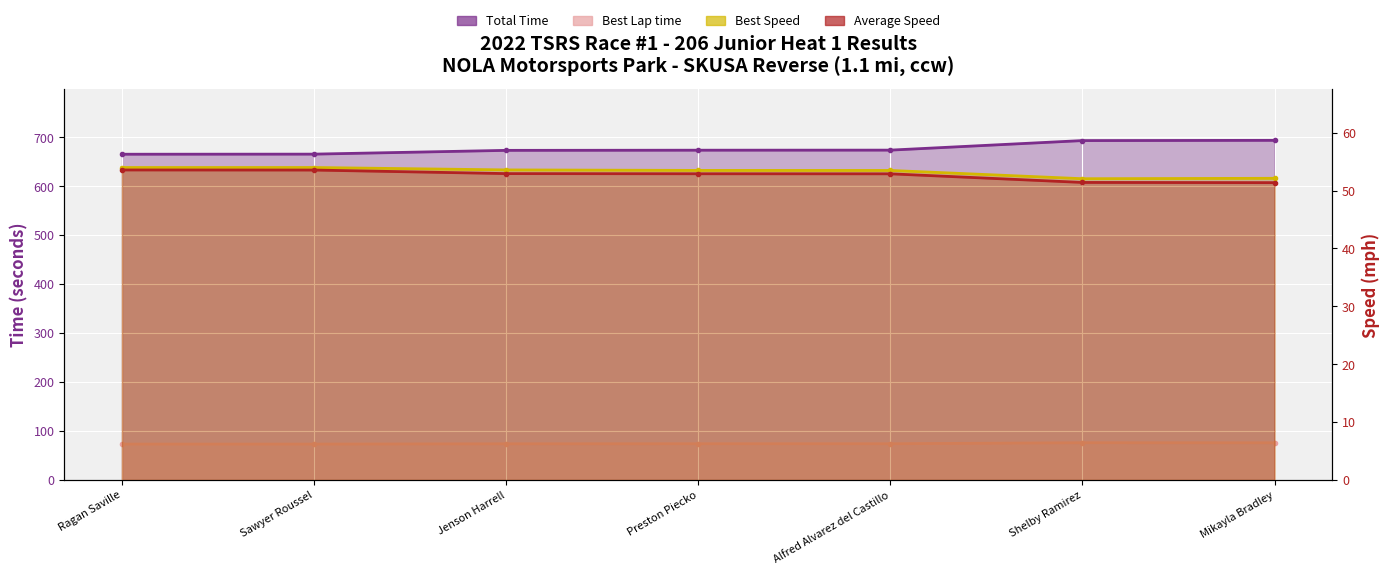

True or false: Total Time and Best Lap time cross at least once.

False